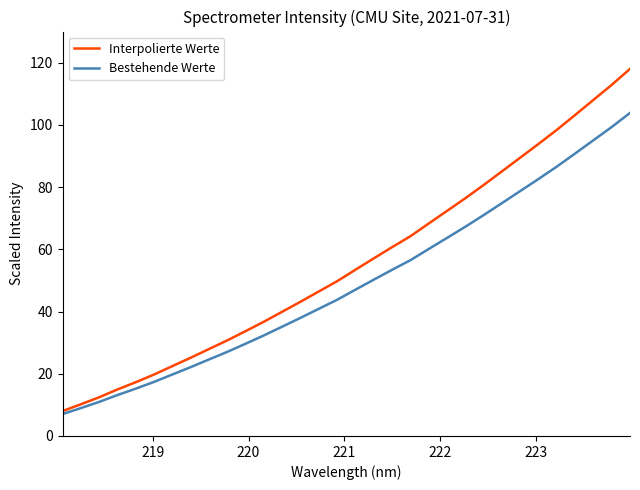

Which series has the largest total across all categories?

Interpolierte Werte